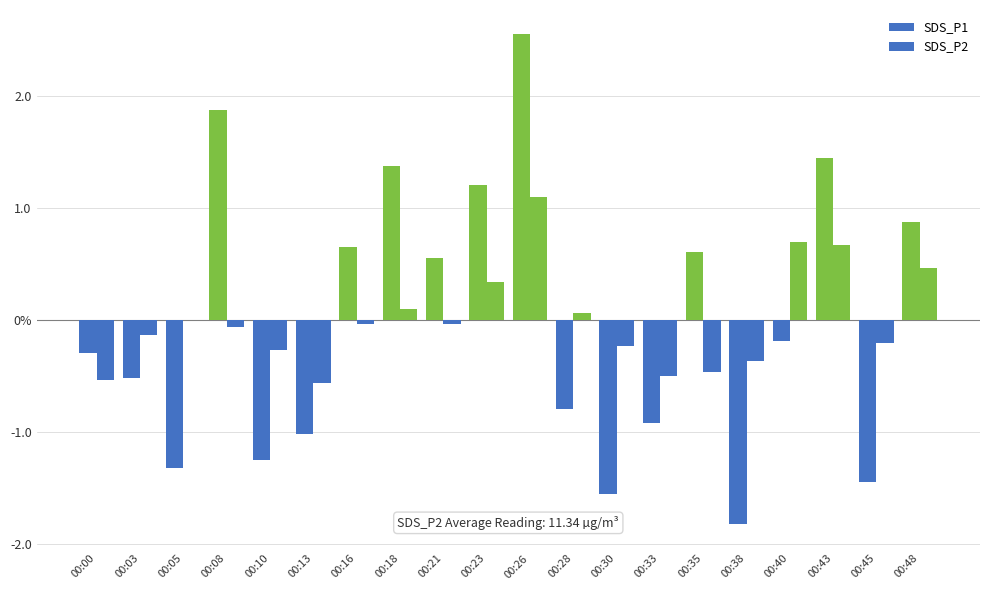

Does the chart contain stacked bars?

No